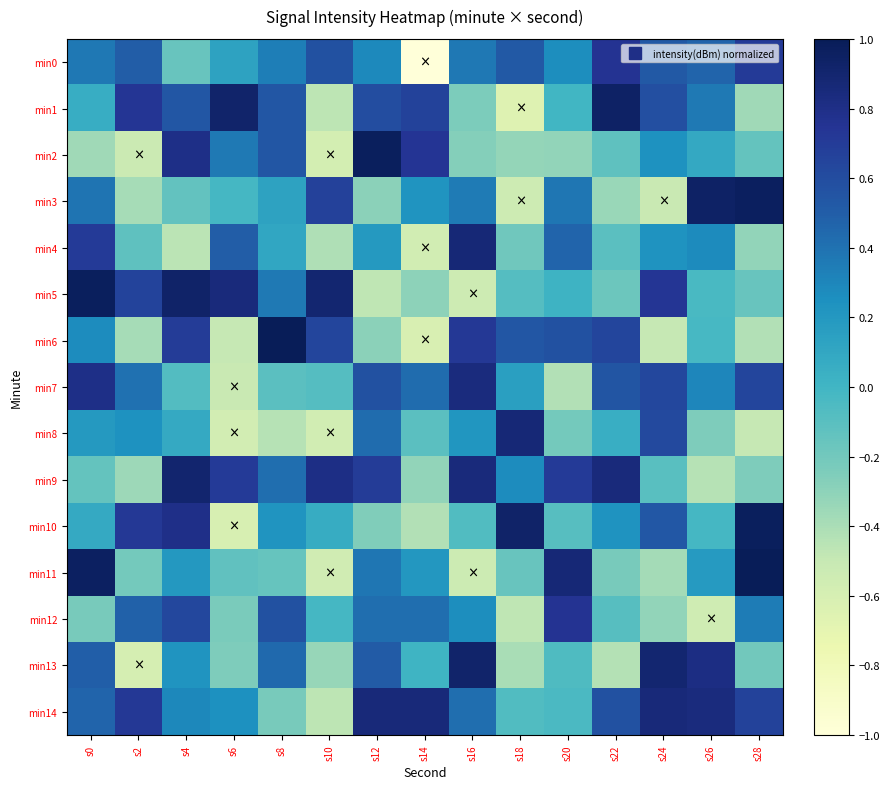

Reading left to right, extract all data points from this chart.

min0: s0=0.4	s2=0.5	s4=-0.2	s6=0.1	s8=0.3	s10=0.6	s12=0.3	s14=-1.0	s16=0.4	s18=0.5	s20=0.3	s22=0.8	s24=0.5	s26=0.5	s28=0.7
min1: s0=0.1	s2=0.7	s4=0.5	s6=0.9	s8=0.5	s10=-0.5	s12=0.6	s14=0.7	s16=-0.2	s18=-0.7	s20=-0.0	s22=0.9	s24=0.6	s26=0.4	s28=-0.4
min2: s0=-0.4	s2=-0.5	s4=0.8	s6=0.4	s8=0.5	s10=-0.6	s12=1.0	s14=0.7	s16=-0.3	s18=-0.3	s20=-0.3	s22=-0.1	s24=0.2	s26=0.1	s28=-0.1
min3: s0=0.4	s2=-0.4	s4=-0.1	s6=-0.0	s8=0.1	s10=0.7	s12=-0.3	s14=0.2	s16=0.4	s18=-0.5	s20=0.4	s22=-0.3	s24=-0.5	s26=0.9	s28=1.0
min4: s0=0.7	s2=-0.1	s4=-0.5	s6=0.5	s8=0.1	s10=-0.4	s12=0.2	s14=-0.6	s16=0.9	s18=-0.2	s20=0.5	s22=-0.1	s24=0.2	s26=0.3	s28=-0.3
min5: s0=1.0	s2=0.7	s4=0.9	s6=0.8	s8=0.4	s10=0.9	s12=-0.5	s14=-0.3	s16=-0.5	s18=-0.1	s20=0.0	s22=-0.2	s24=0.7	s26=-0.0	s28=-0.2
min6: s0=0.3	s2=-0.4	s4=0.7	s6=-0.5	s8=1.0	s10=0.6	s12=-0.3	s14=-0.6	s16=0.7	s18=0.5	s20=0.6	s22=0.6	s24=-0.5	s26=-0.0	s28=-0.4
min7: s0=0.8	s2=0.4	s4=-0.1	s6=-0.5	s8=-0.1	s10=-0.1	s12=0.6	s14=0.4	s16=0.8	s18=0.2	s20=-0.4	s22=0.6	s24=0.6	s26=0.3	s28=0.6
min8: s0=0.2	s2=0.2	s4=0.1	s6=-0.6	s8=-0.4	s10=-0.6	s12=0.4	s14=-0.1	s16=0.2	s18=0.9	s20=-0.2	s22=0.1	s24=0.6	s26=-0.2	s28=-0.5
min9: s0=-0.1	s2=-0.4	s4=0.9	s6=0.7	s8=0.4	s10=0.8	s12=0.7	s14=-0.3	s16=0.8	s18=0.3	s20=0.7	s22=0.9	s24=-0.1	s26=-0.4	s28=-0.2
min10: s0=0.1	s2=0.7	s4=0.8	s6=-0.6	s8=0.2	s10=0.1	s12=-0.3	s14=-0.4	s16=-0.1	s18=0.9	s20=-0.1	s22=0.2	s24=0.5	s26=-0.0	s28=1.0
min11: s0=1.0	s2=-0.2	s4=0.2	s6=-0.1	s8=-0.2	s10=-0.6	s12=0.4	s14=0.2	s16=-0.5	s18=-0.2	s20=0.9	s22=-0.2	s24=-0.4	s26=0.2	s28=1.0
min12: s0=-0.2	s2=0.5	s4=0.6	s6=-0.2	s8=0.6	s10=-0.0	s12=0.4	s14=0.4	s16=0.3	s18=-0.5	s20=0.8	s22=-0.1	s24=-0.3	s26=-0.6	s28=0.4
min13: s0=0.5	s2=-0.6	s4=0.2	s6=-0.2	s8=0.4	s10=-0.3	s12=0.5	s14=0.0	s16=0.9	s18=-0.4	s20=-0.1	s22=-0.4	s24=0.9	s26=0.8	s28=-0.2
min14: s0=0.5	s2=0.7	s4=0.3	s6=0.2	s8=-0.2	s10=-0.5	s12=0.9	s14=0.9	s16=0.4	s18=-0.1	s20=-0.0	s22=0.6	s24=0.9	s26=0.8	s28=0.7